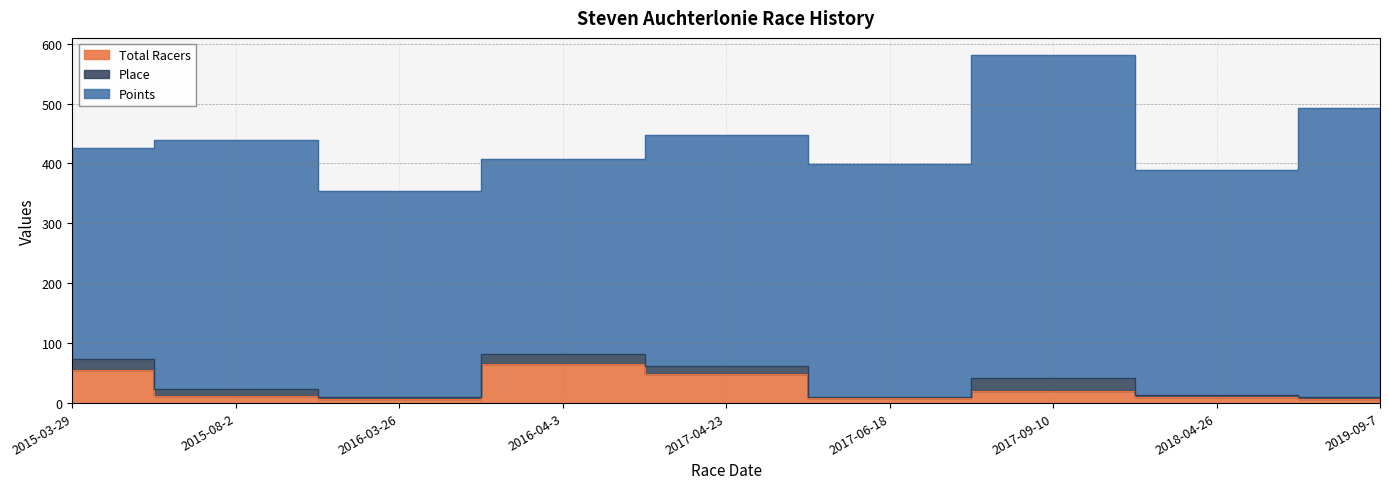

What is the total value across all series at 2017-06-18?

399.6